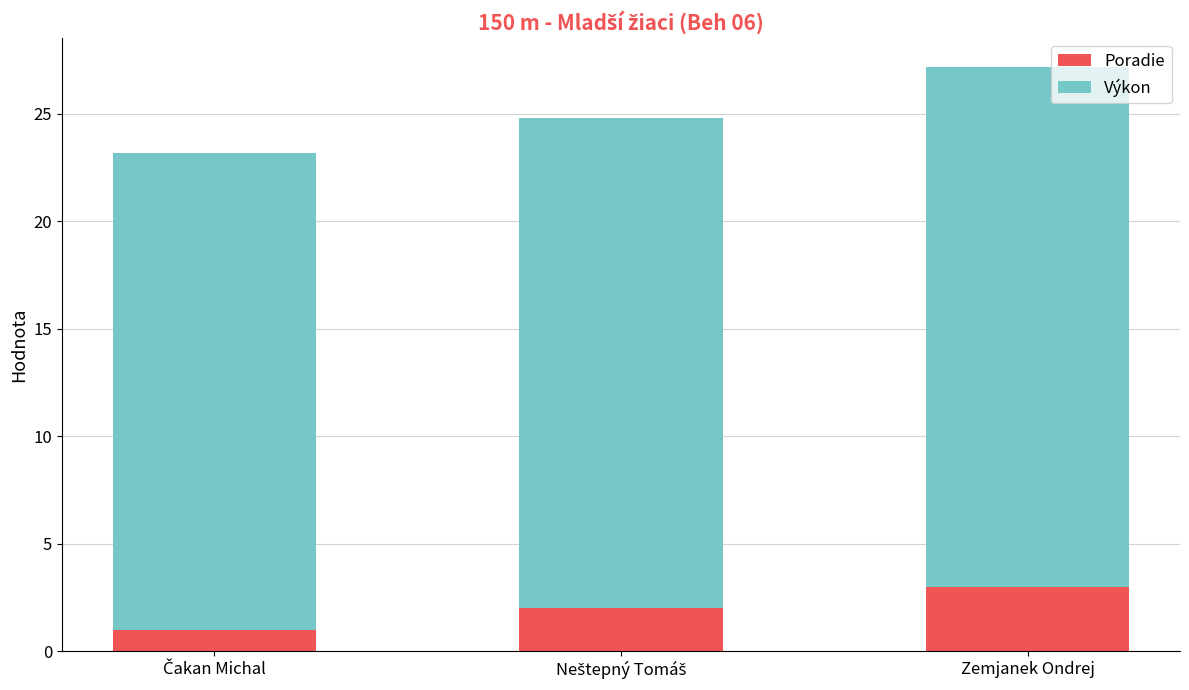

The value of Poradie at Zemjanek Ondrej is 1.7. True or false?

False